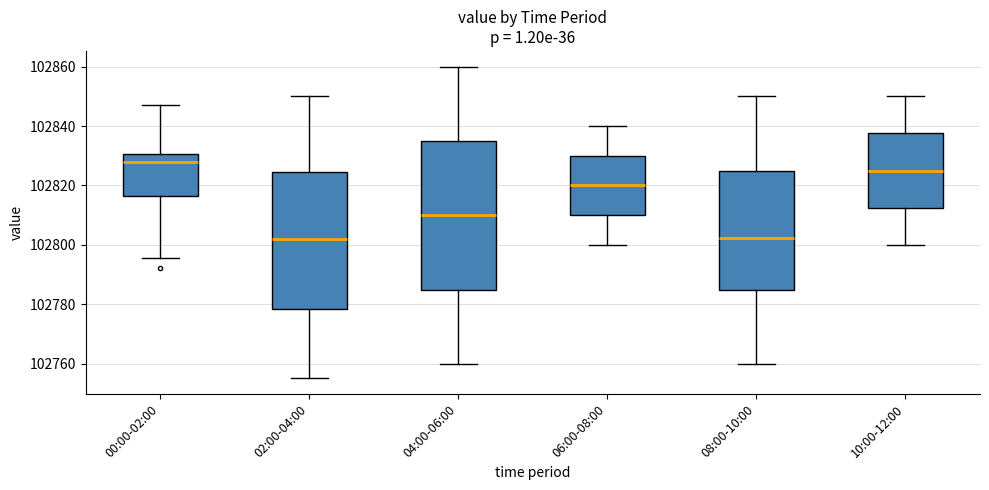

Where does the lower whisker of the box for 10:00-12:00 end on the y-axis? The values are not printed on the chart, so give them approximately, as read against the axis.

102800